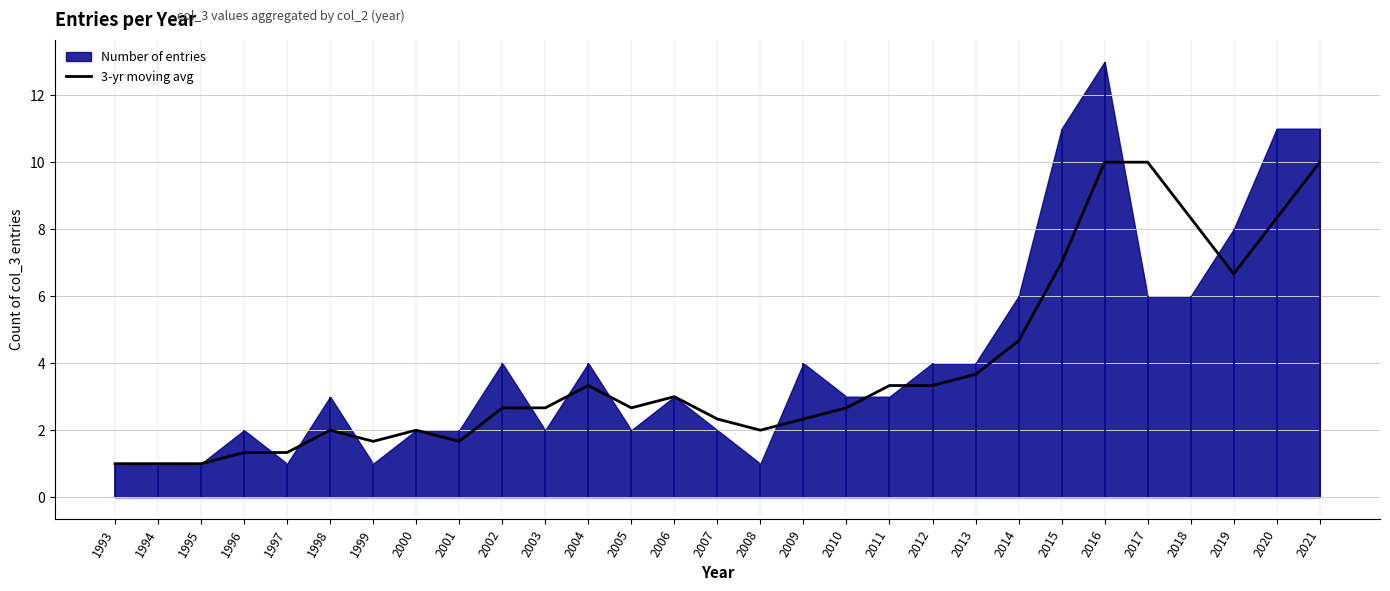

The value at 2006 is 3.0. True or false?

True